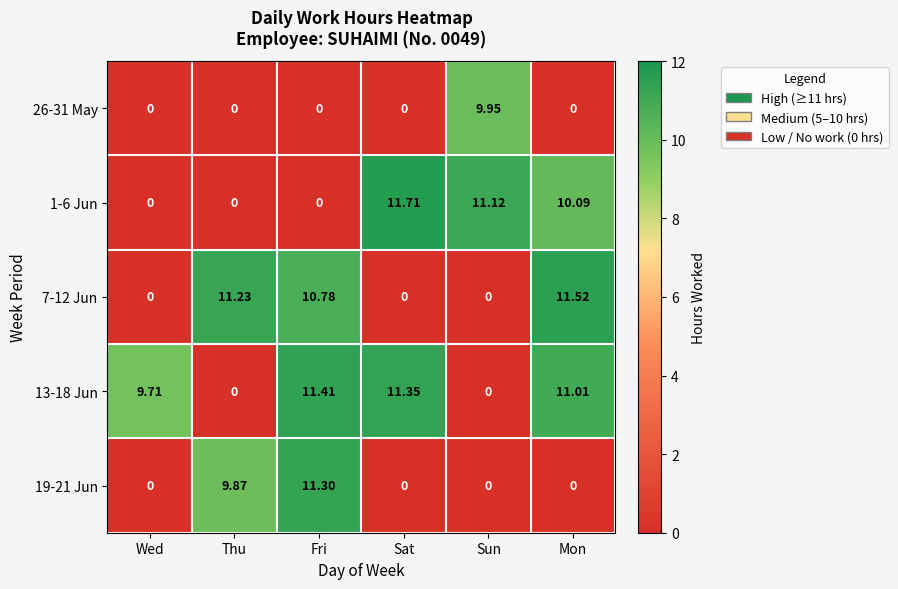

Is the value of 26-31 May at Sun greater than the value of 13-18 Jun at Sun?

Yes